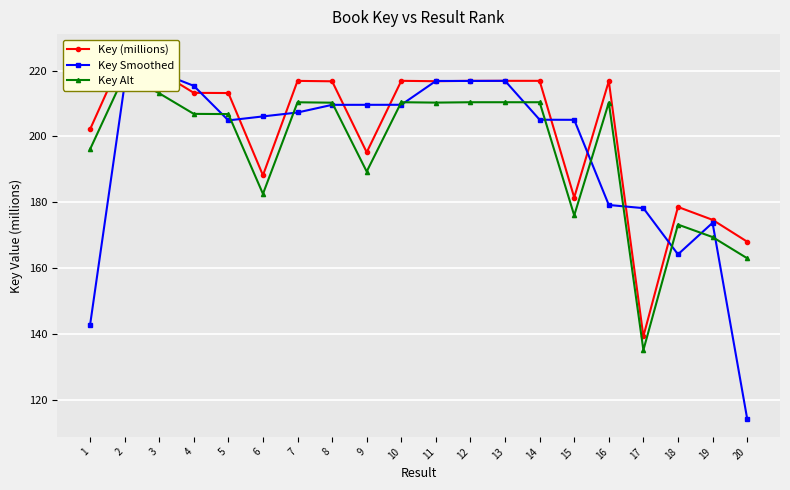

What is the difference between the maximum and second lowest values in the Key Smoothed series?

76.9